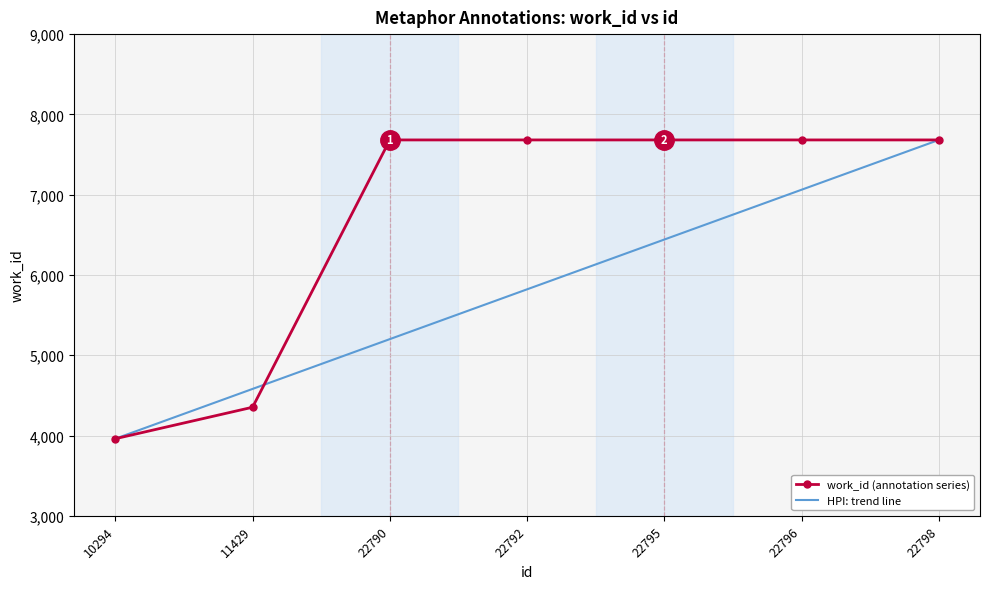

What is the spread (max minus min) of values at 22790?

2480.7